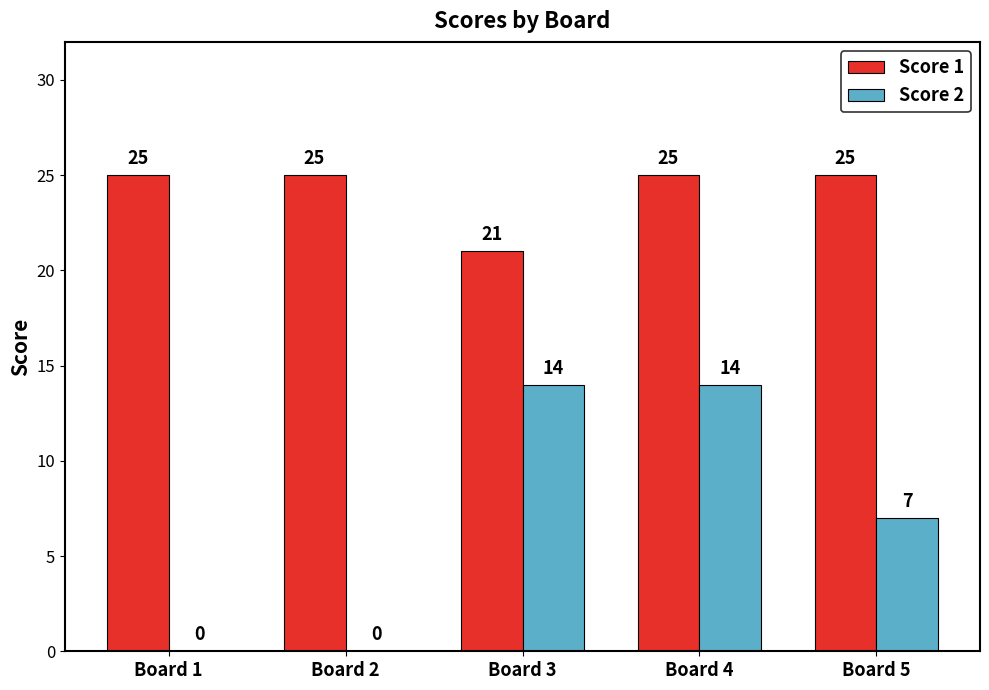

What is the total value across all series at Board 1?

25